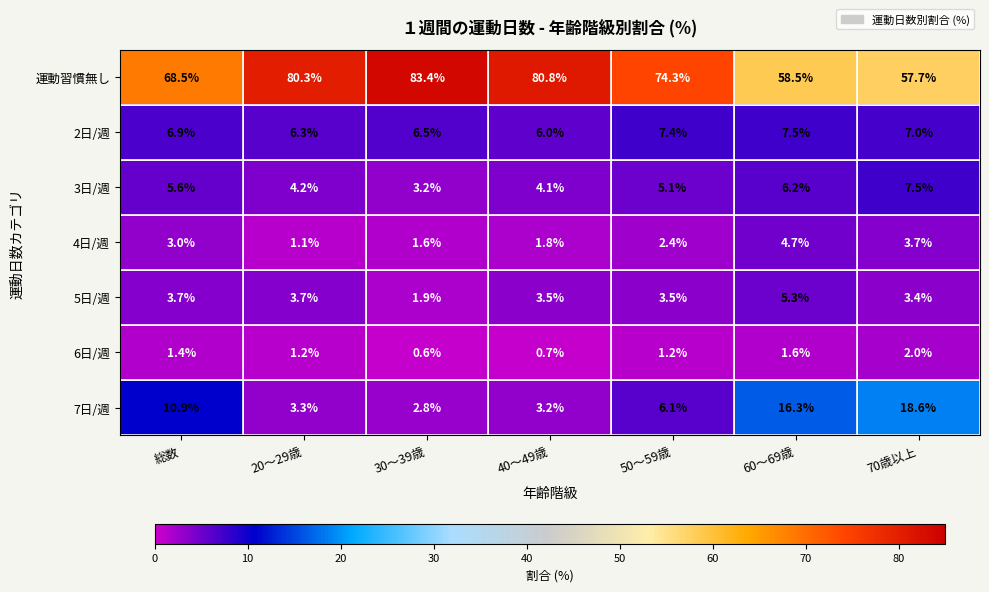

What is the difference between the maximum and minimum values in the 2日/週 series?

1.5